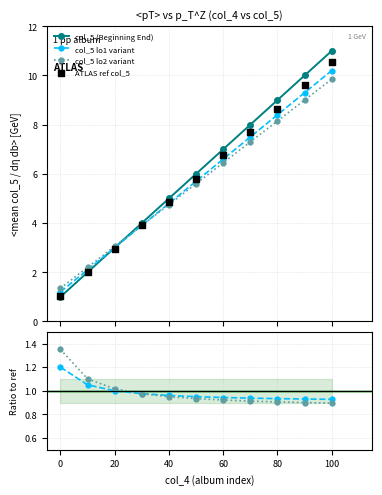

Is the value of col_5 lo2 variant at 20 greater than the value of ATLAS ref col_5 at 8?

No